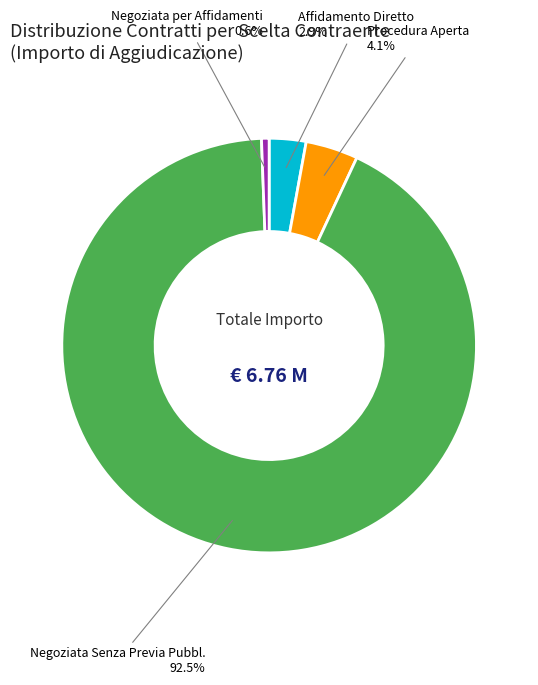

Is there any slice that represents more than half of the pie?

Yes